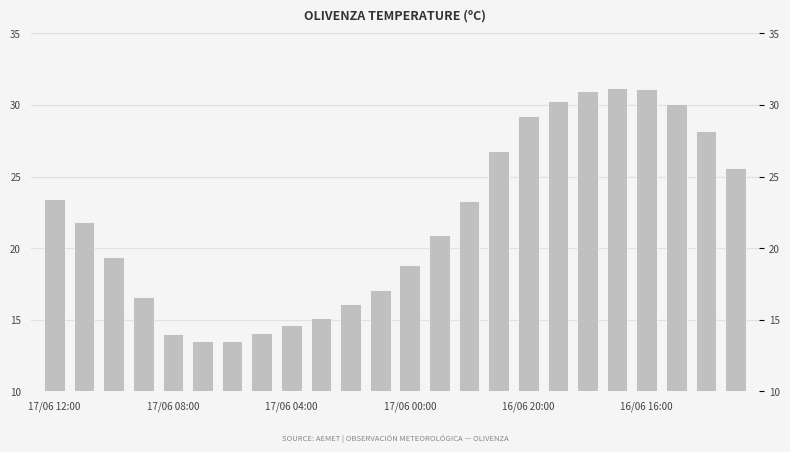

Where does the data first go above 21?

17/06 12:00